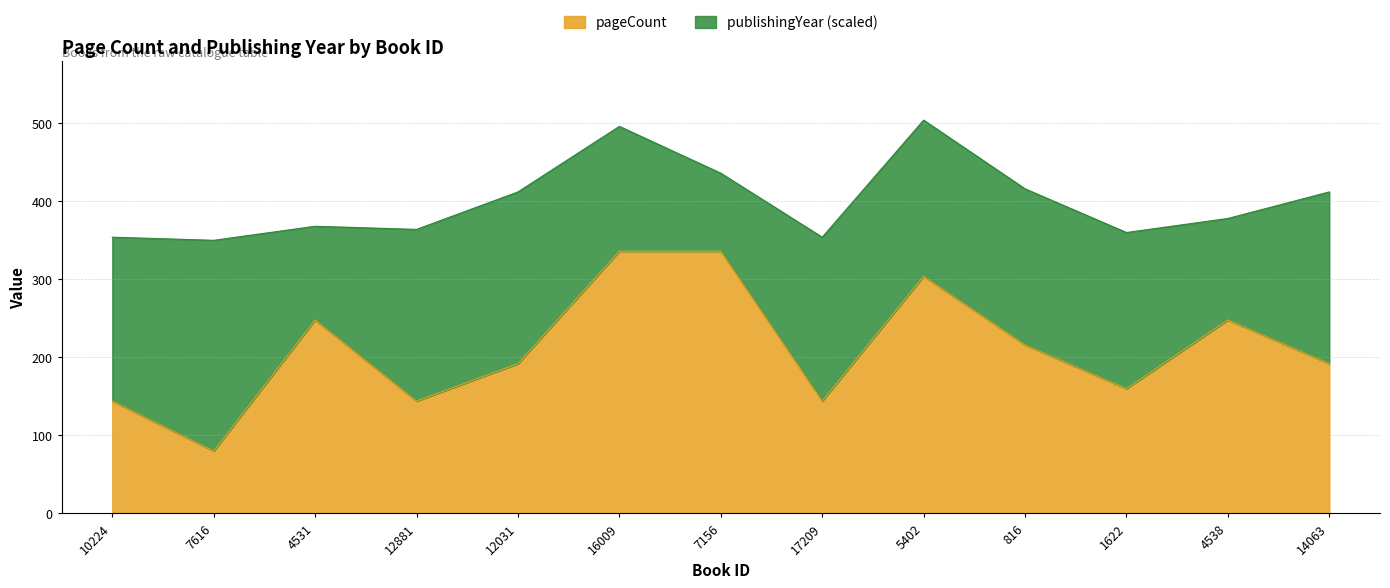

What is the average value?

211